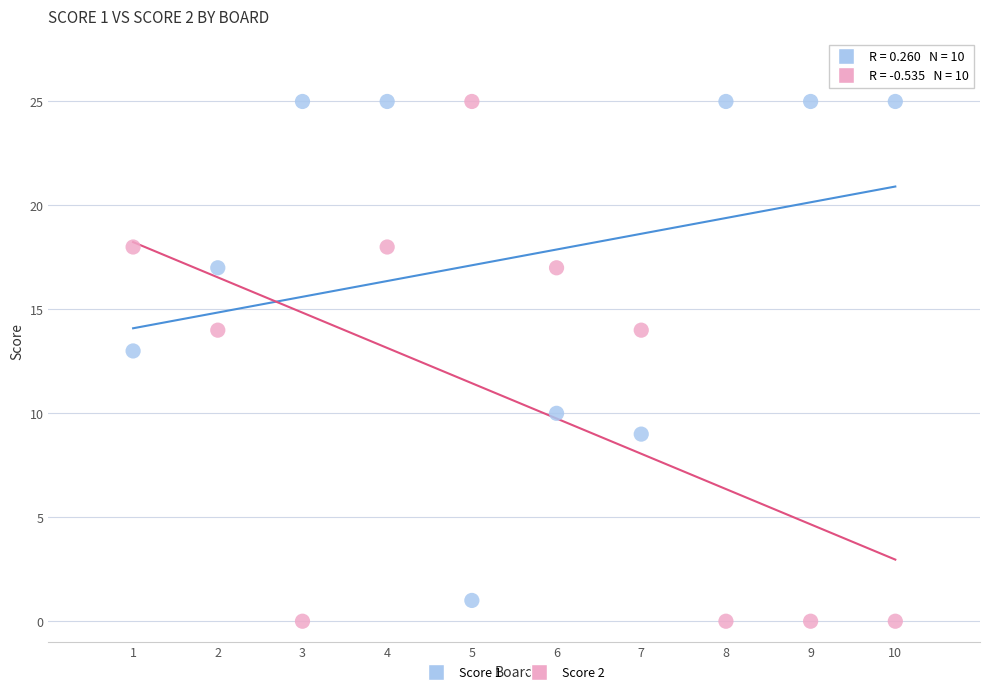

Across all data points, what is the range of X values (max minus min)?

9